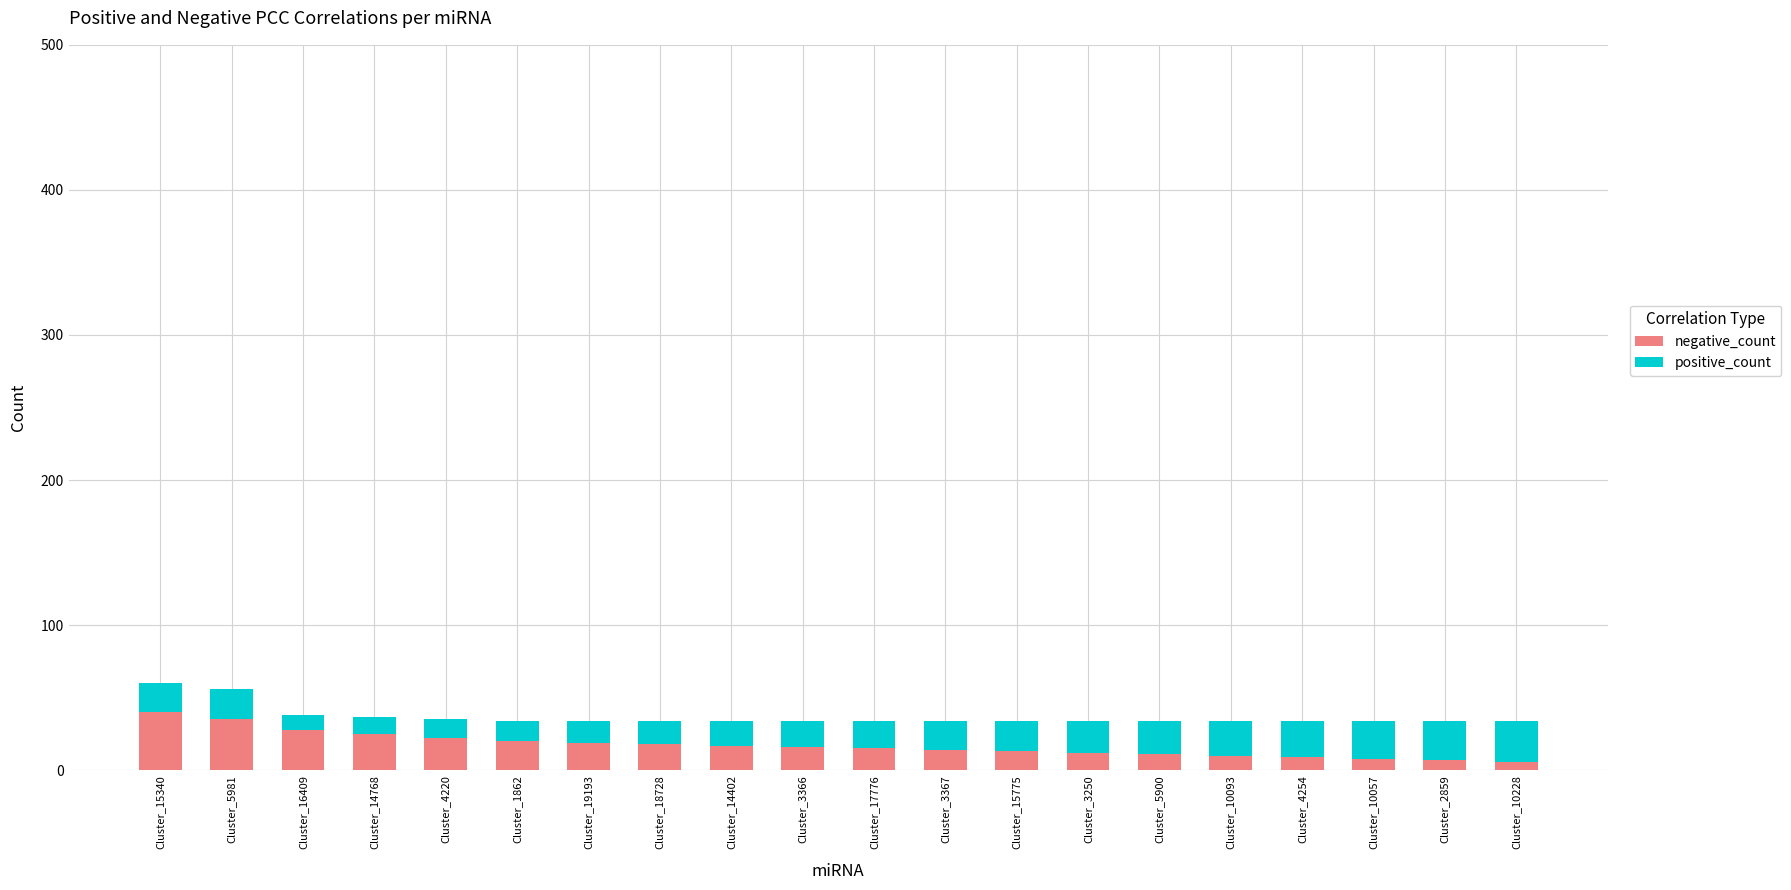

What is the total value across all series at Cluster_1862?

34